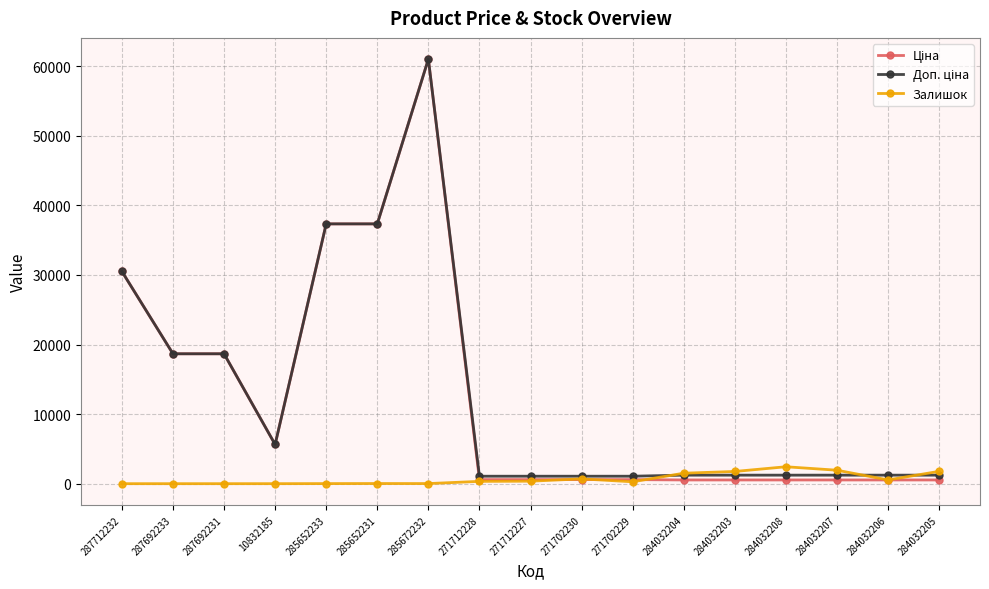

At which category is the sum across all series the highest?

285672232